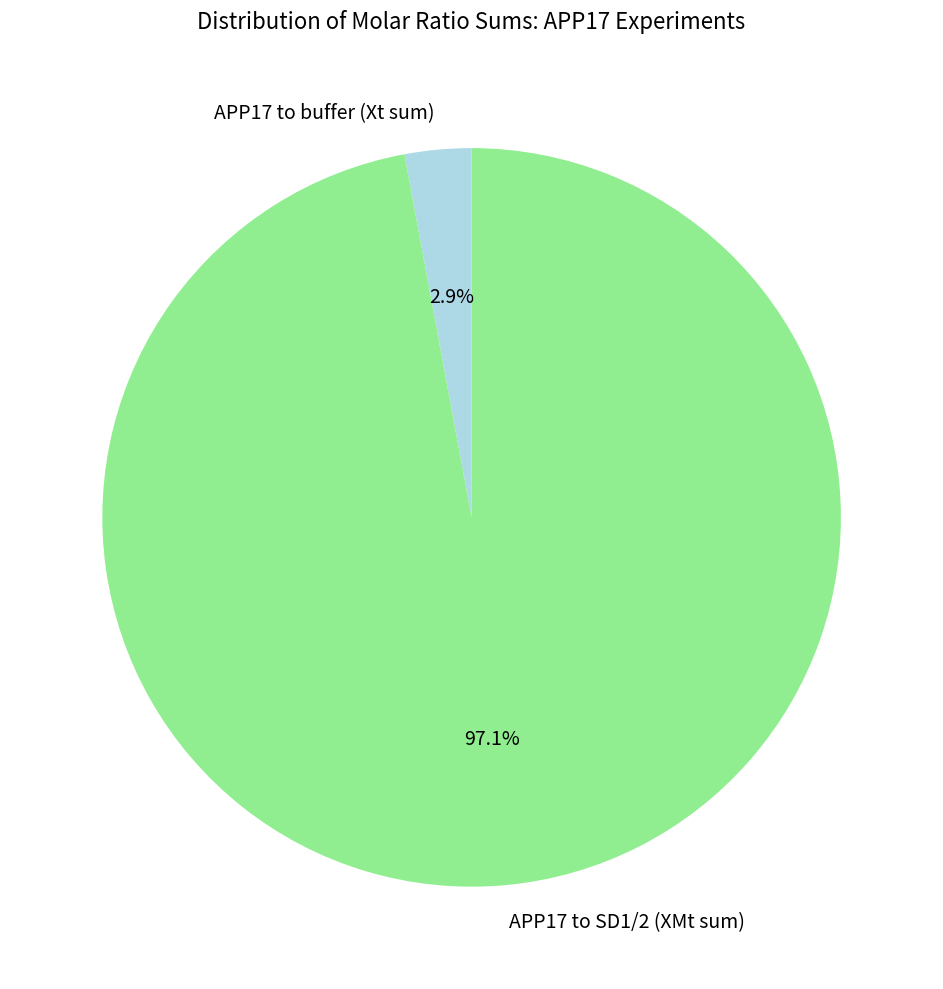

Is APP17 to buffer (Xt sum) the majority of the pie?

No